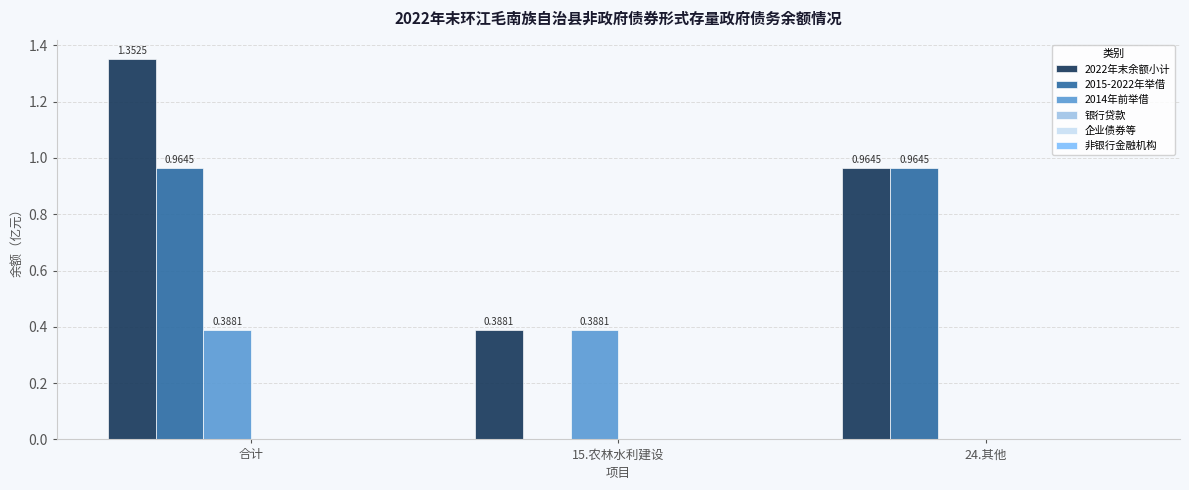

What is the sum of all 2015-2022年举借 values?

1.9